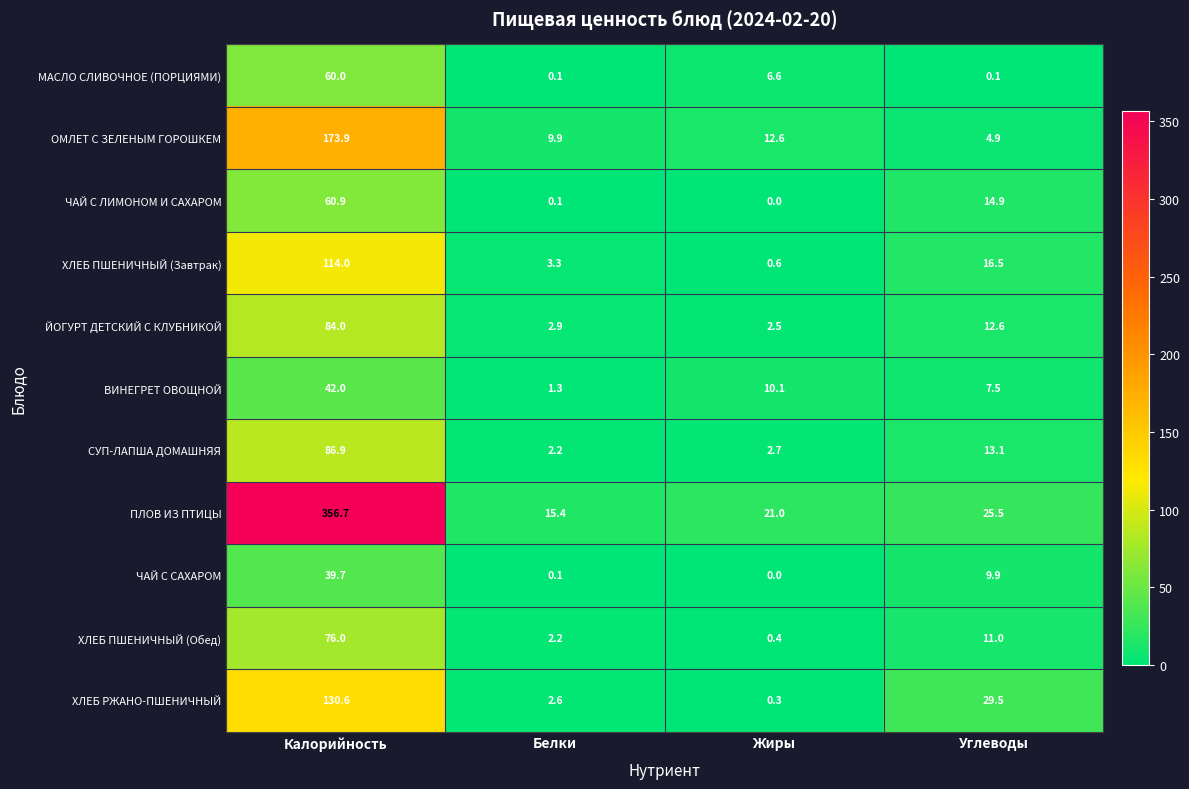

Between Белки and Углеводы, which series saw the biggest shift?

ХЛЕБ РЖАНО-ПШЕНИЧНЫЙ